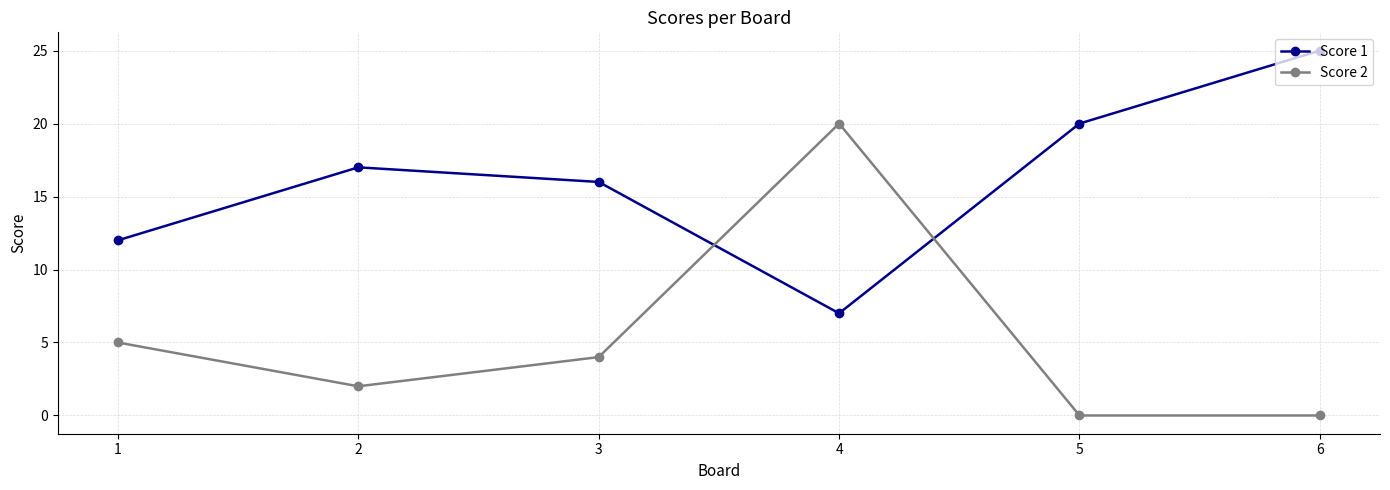

Between 2 and 6, which series saw the biggest shift?

Score 1